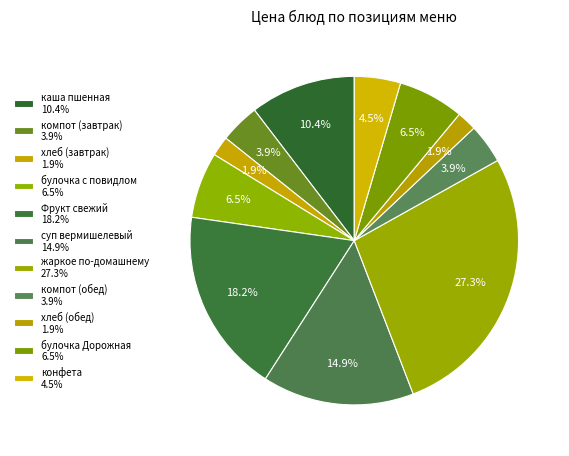

Count the number of slices in the pie.

11